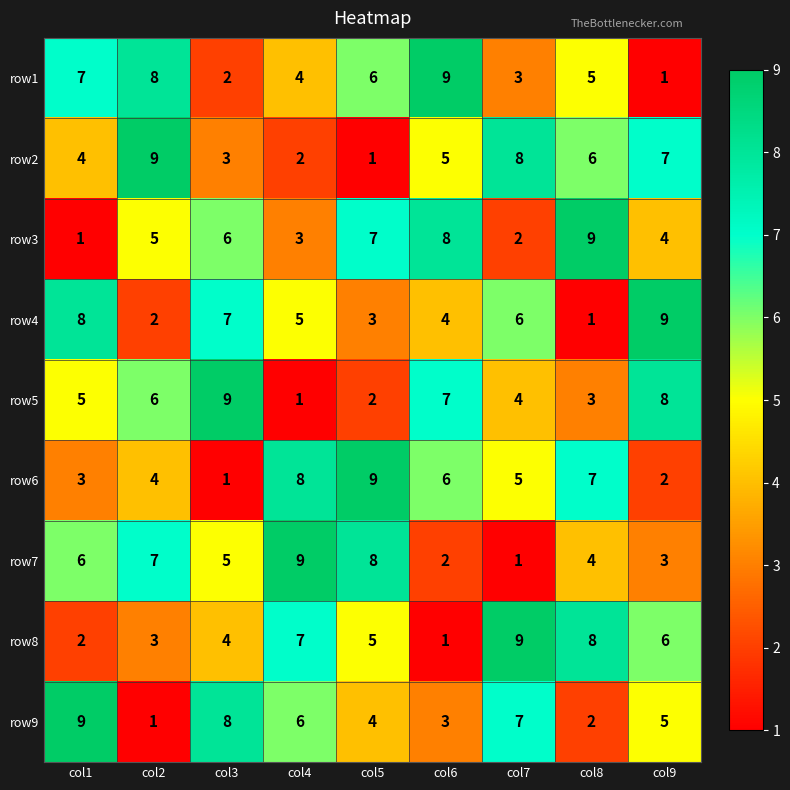

At which label does row6 reach its minimum?

col3